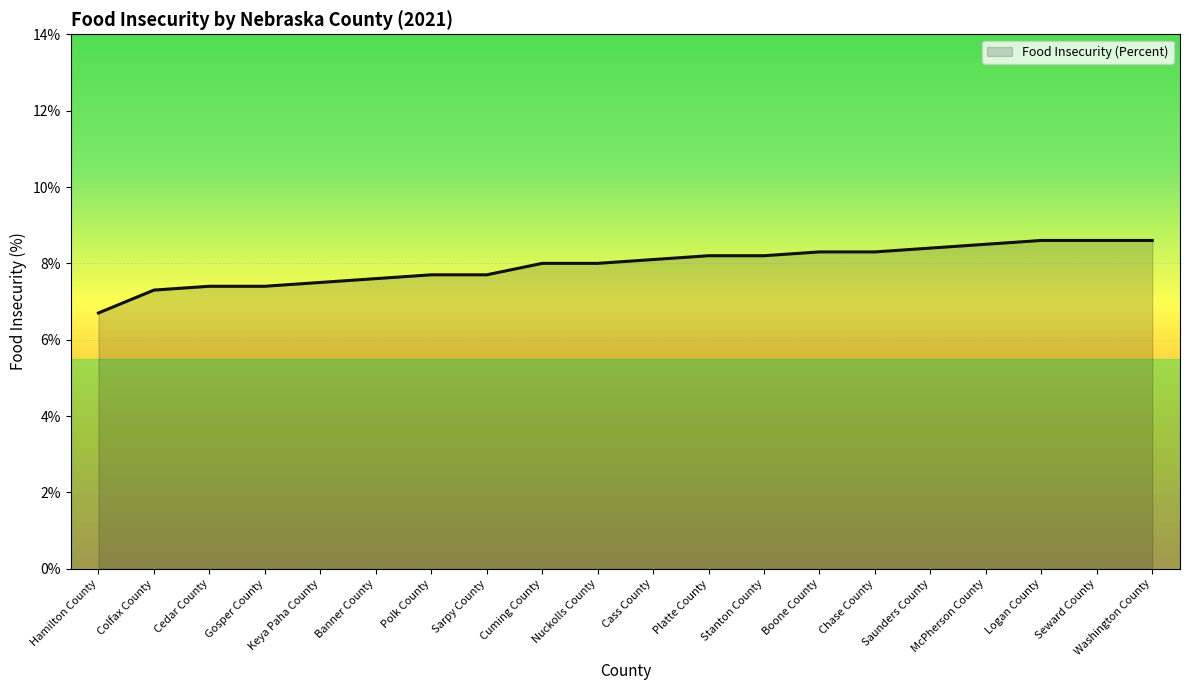

Read the value at Stanton County.

8.2